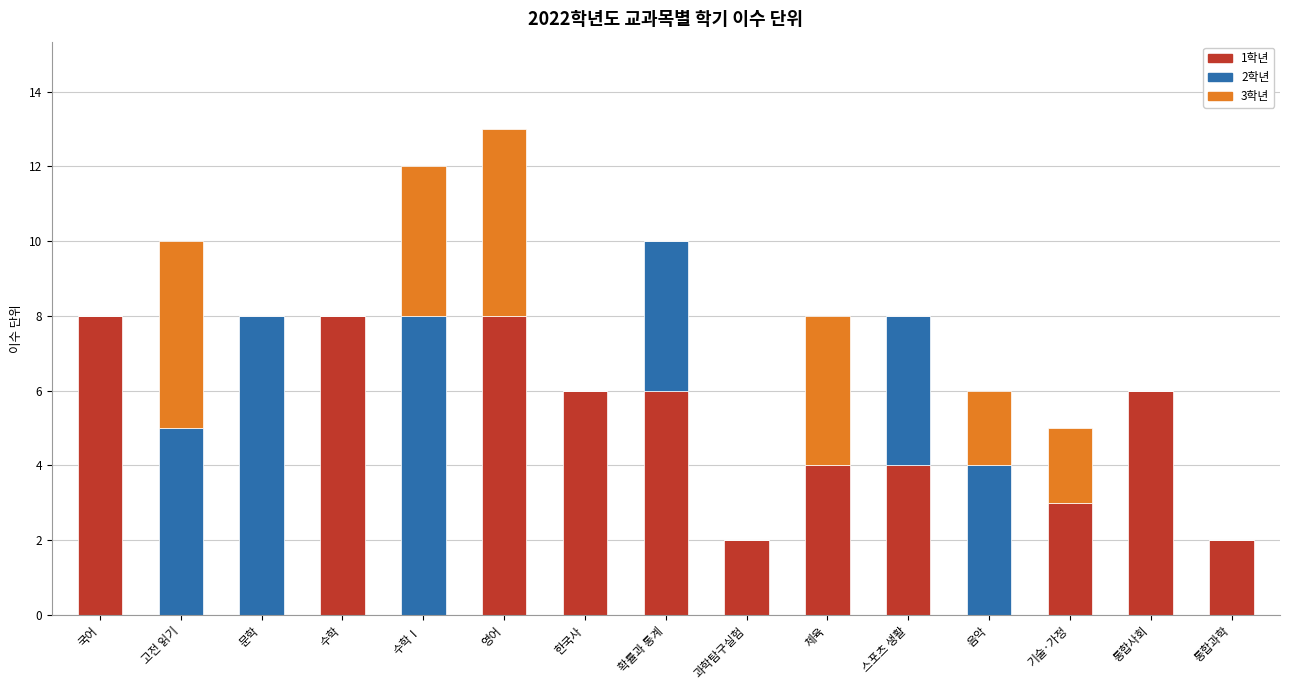

What is the highest value of the 1학년 series?

8